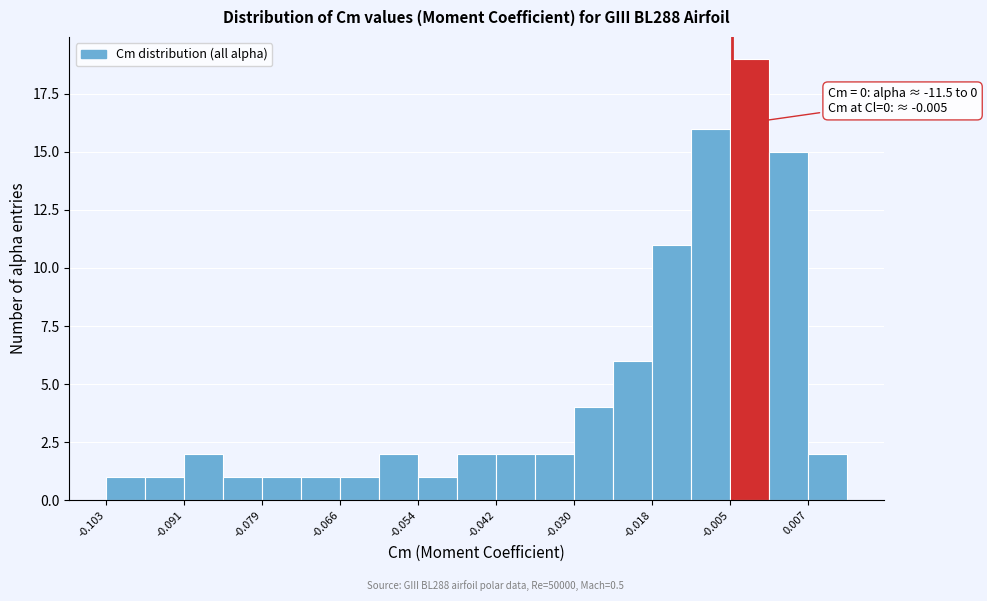

Around what value on the x-axis is the tallest bar? Give the approximate position of its centre, as read against the axis.

-0.002